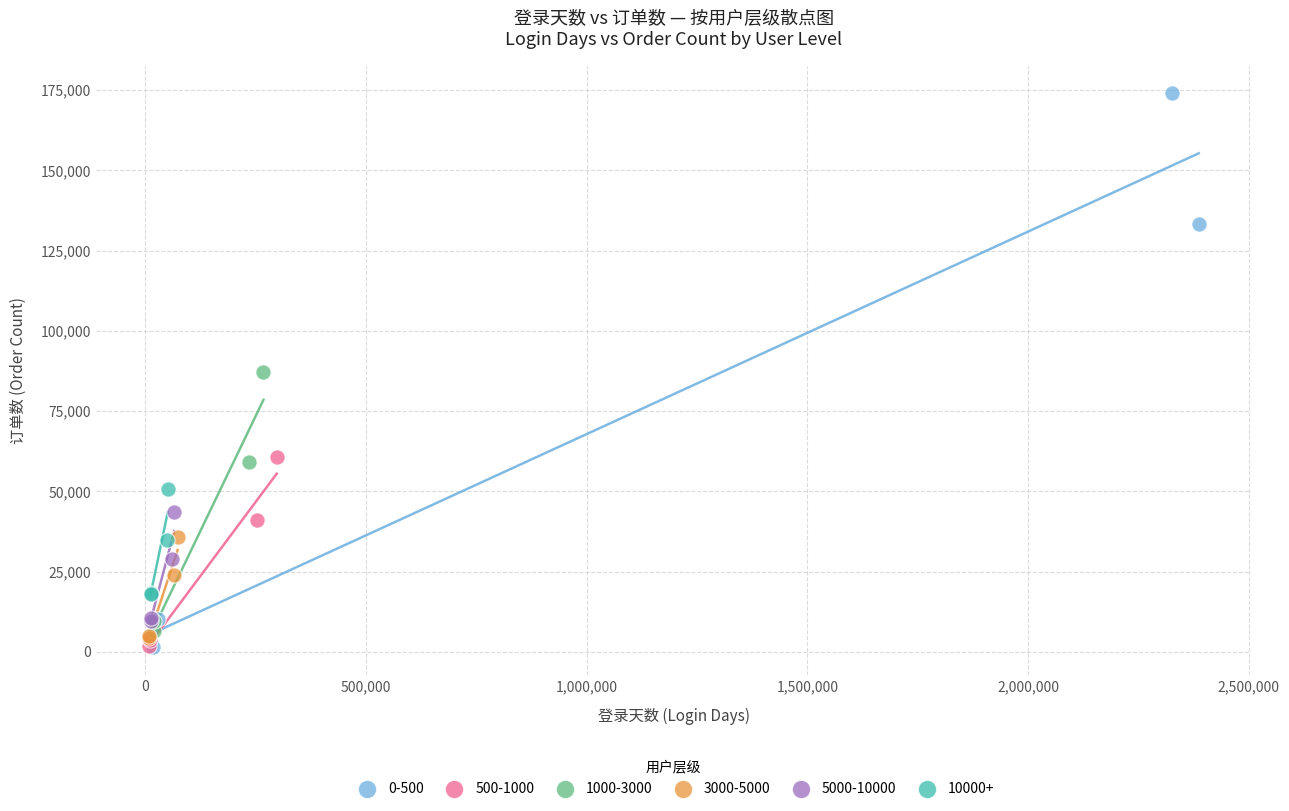

Which series reaches the maximum Y coordinate?

0-500